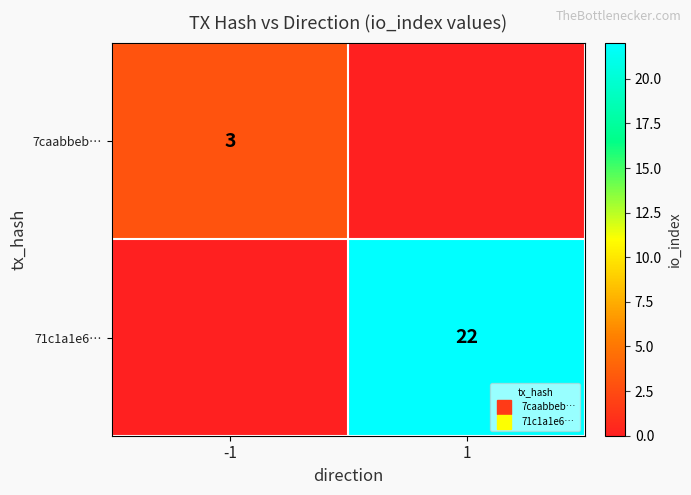

What is the difference between the 7caabbeb… values at 1 and -1?

3